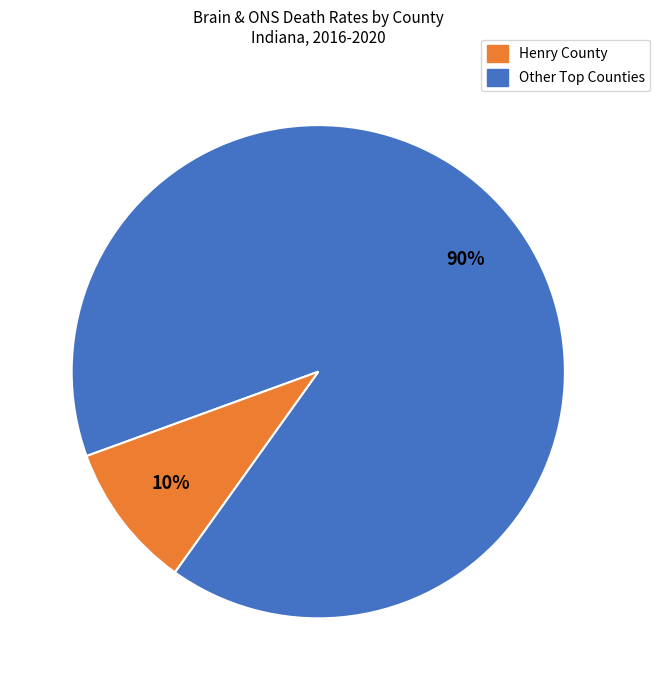

Is there a majority slice in this chart?

Yes